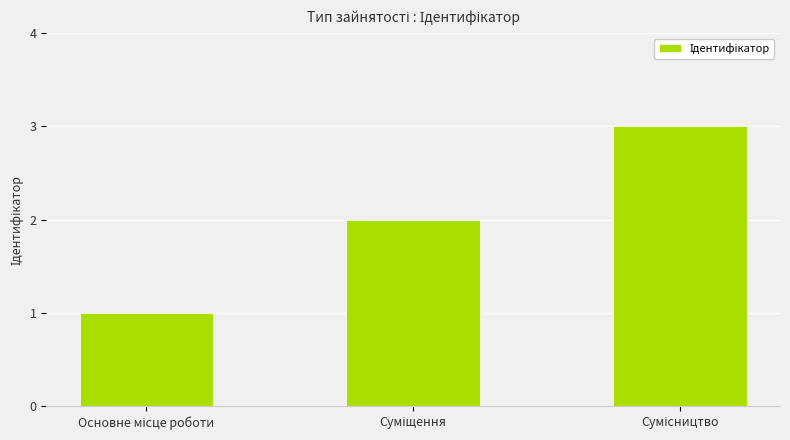

What is the sum of all values?

6